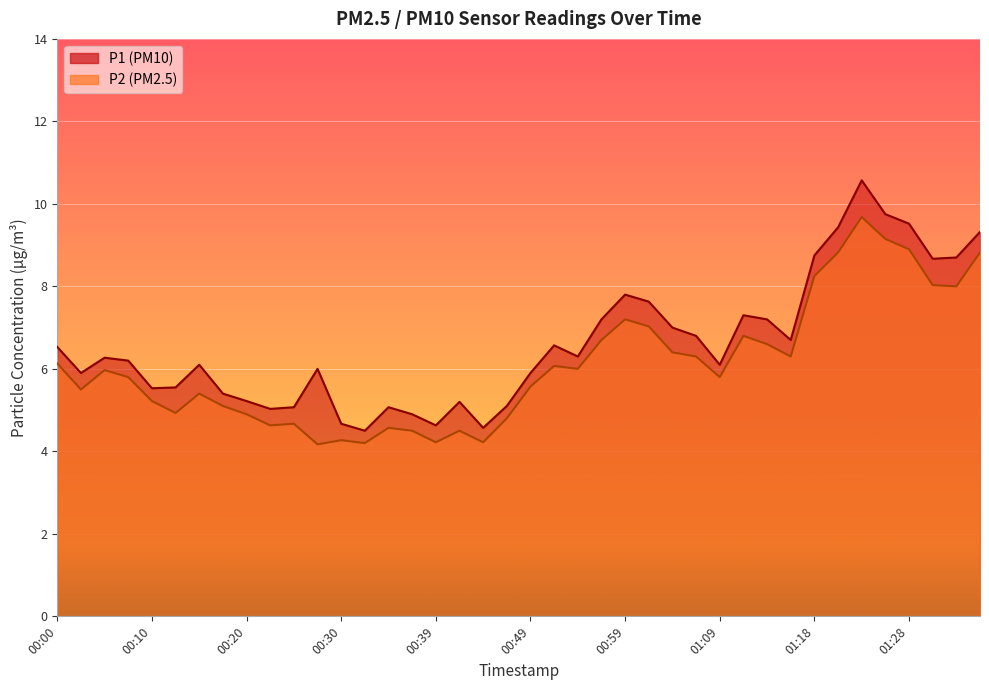

True or false: P2 and P1 intersect in this chart.

False